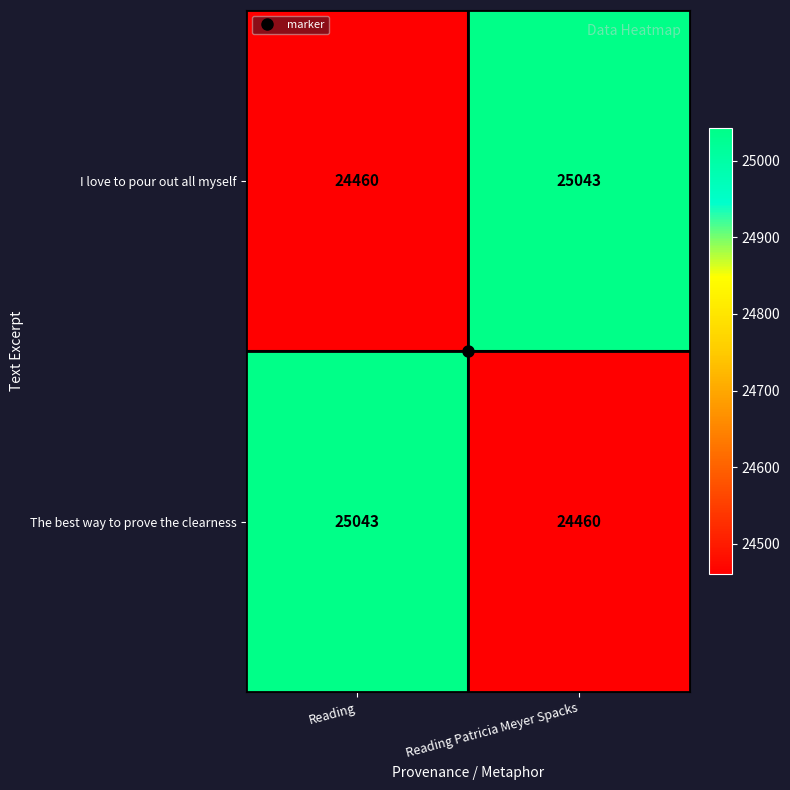

Which category has the lowest value in the The best way to prove the clearness series?

Reading Patricia Meyer Spacks